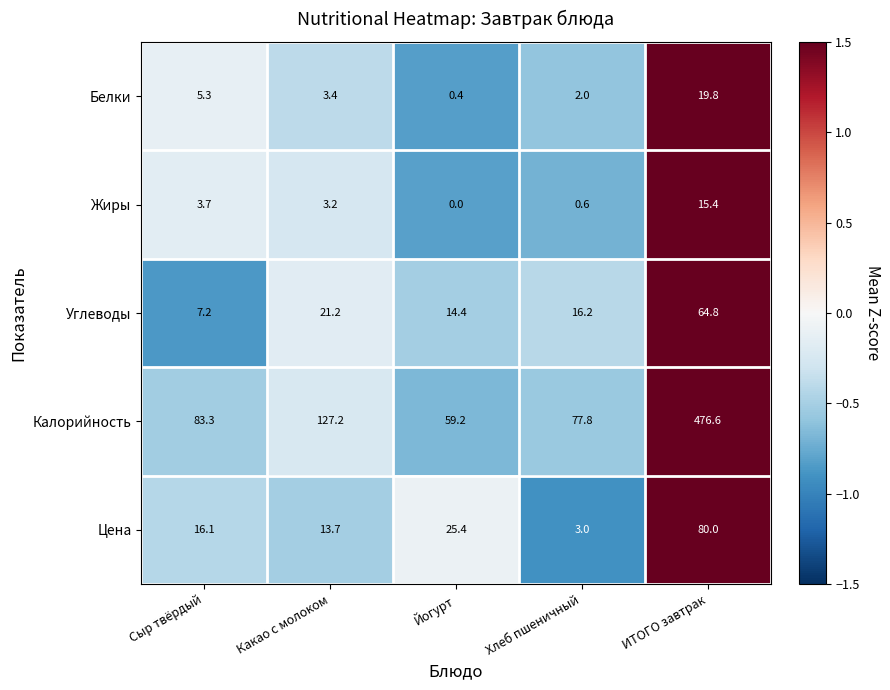

How many data points does each series have?

5